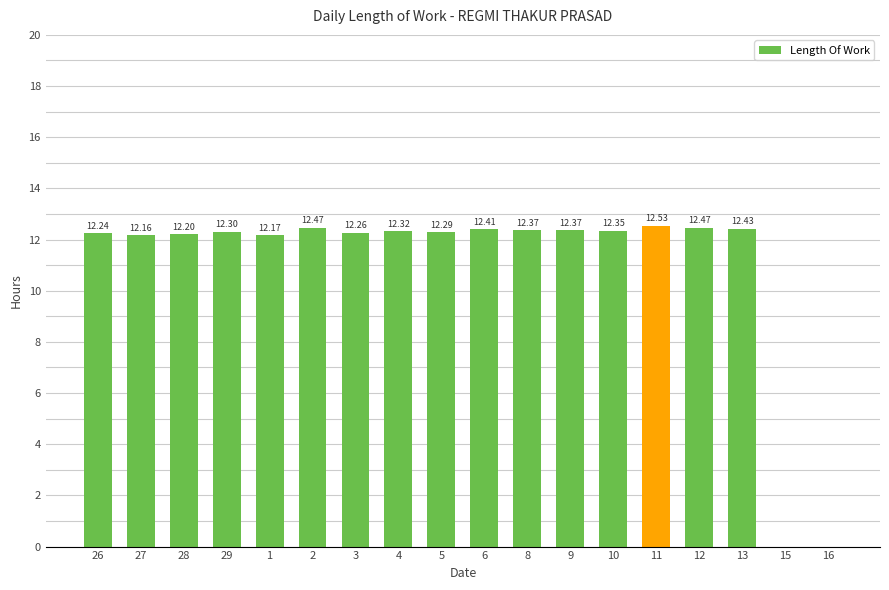

What is the sum of the values at 2 and 10?

24.8